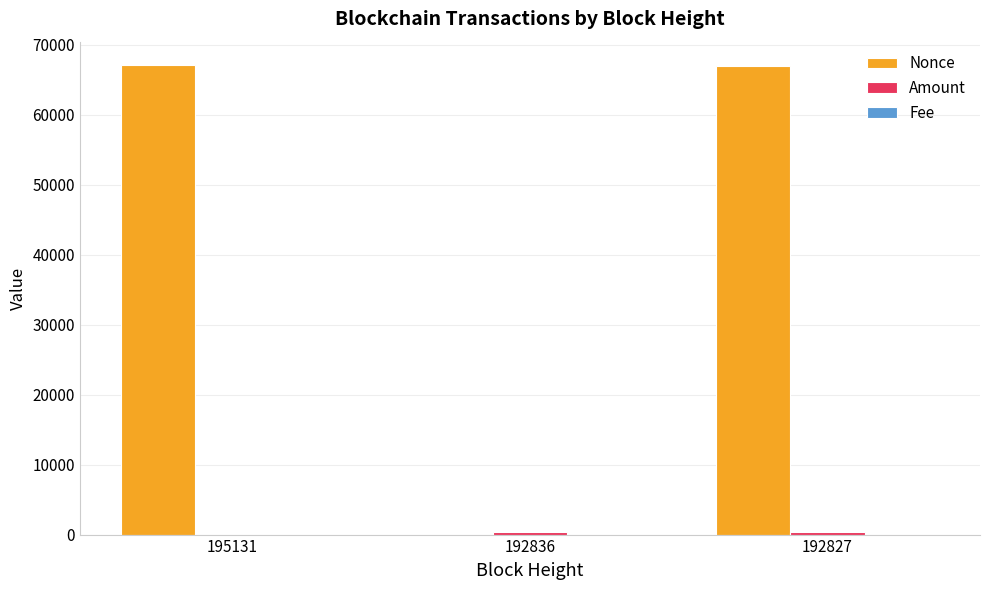

Between 195131 and 192836, which series saw the biggest shift?

Nonce